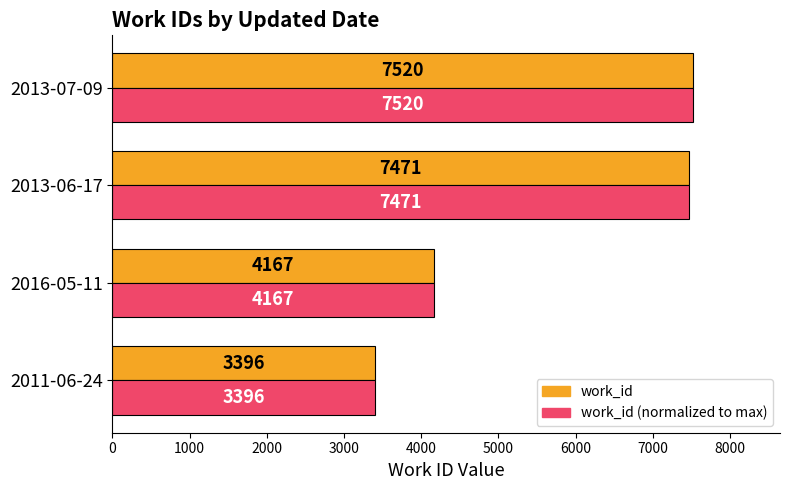

True or false: work_id (normalized to max) has a value of 4568 at 2013-07-09.

False